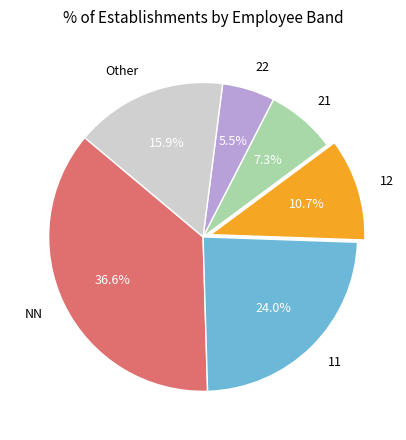

What is the largest slice in the pie chart?

NN